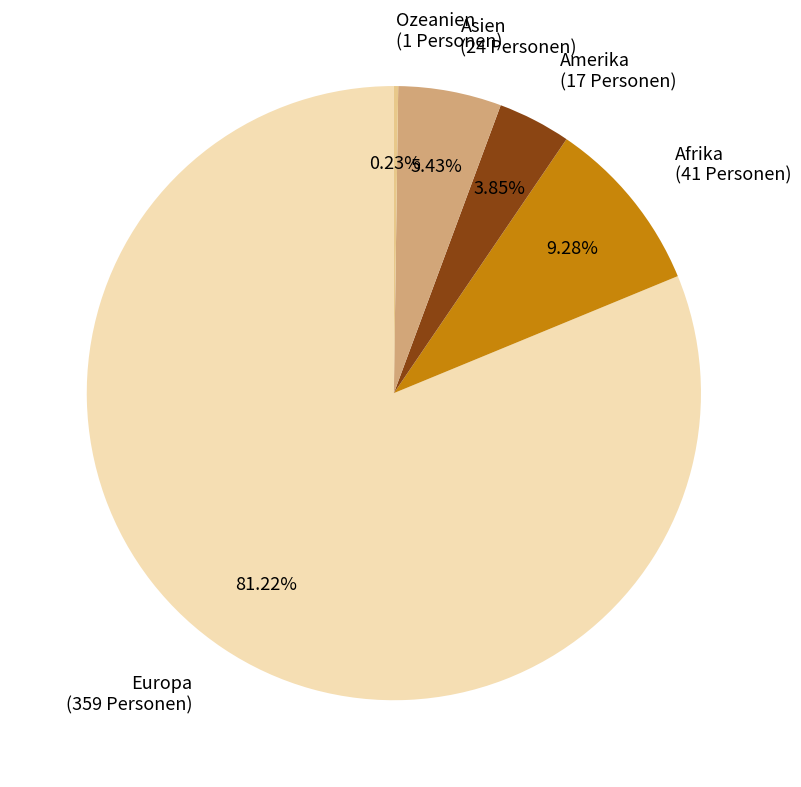

Approximately how many times larger is the value at Amerika (17 Personen) compared to Asien (24 Personen)?

0.7